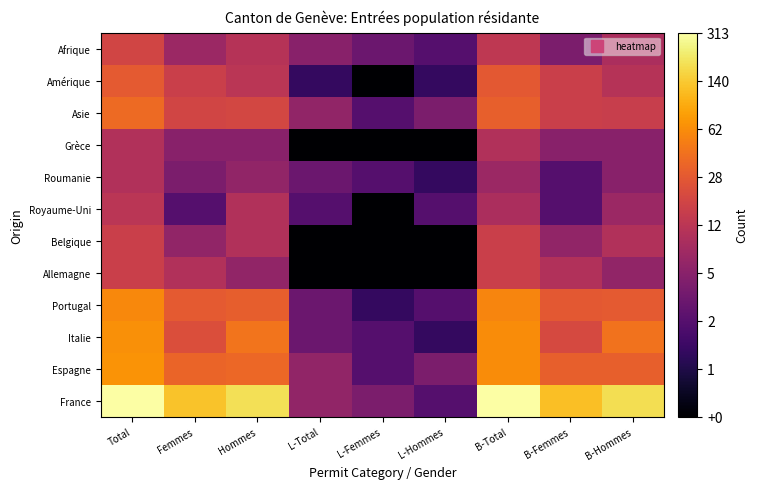

What is the spread (max minus min) of values at B-Total?

1.6